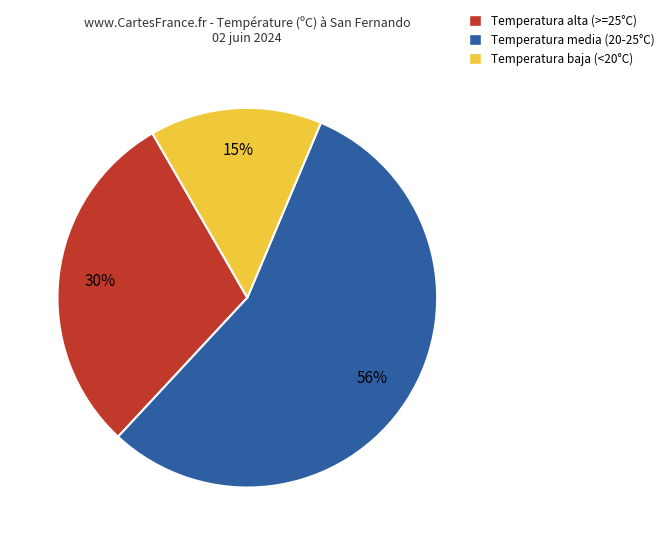

Count the number of slices in the pie.

3